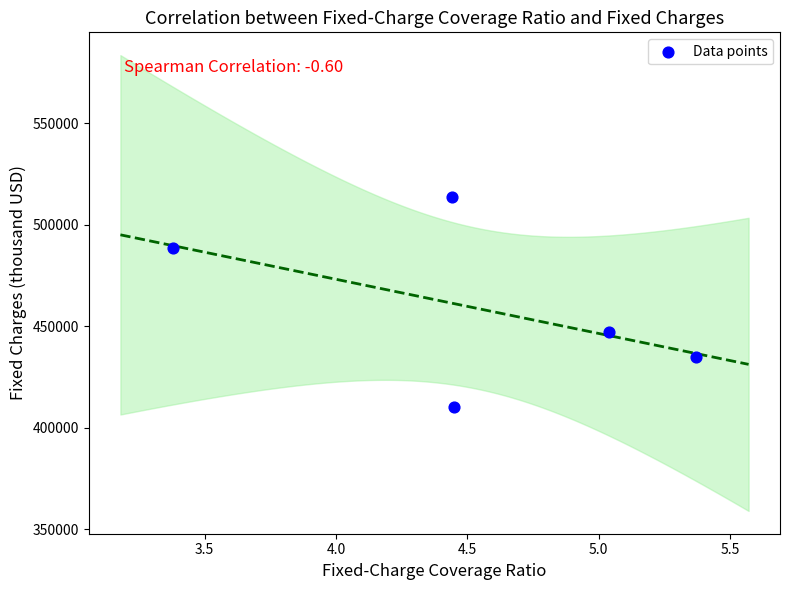

What is the average Y value?

458820